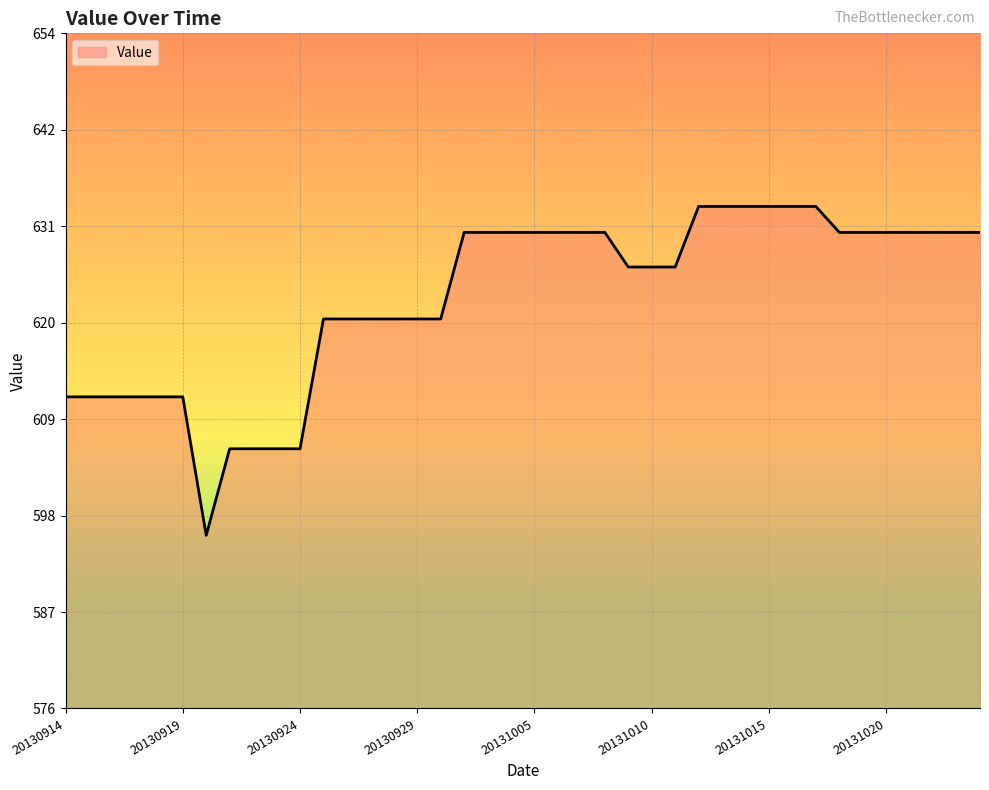

At which category does the chart reach its minimum across all series?

20130920